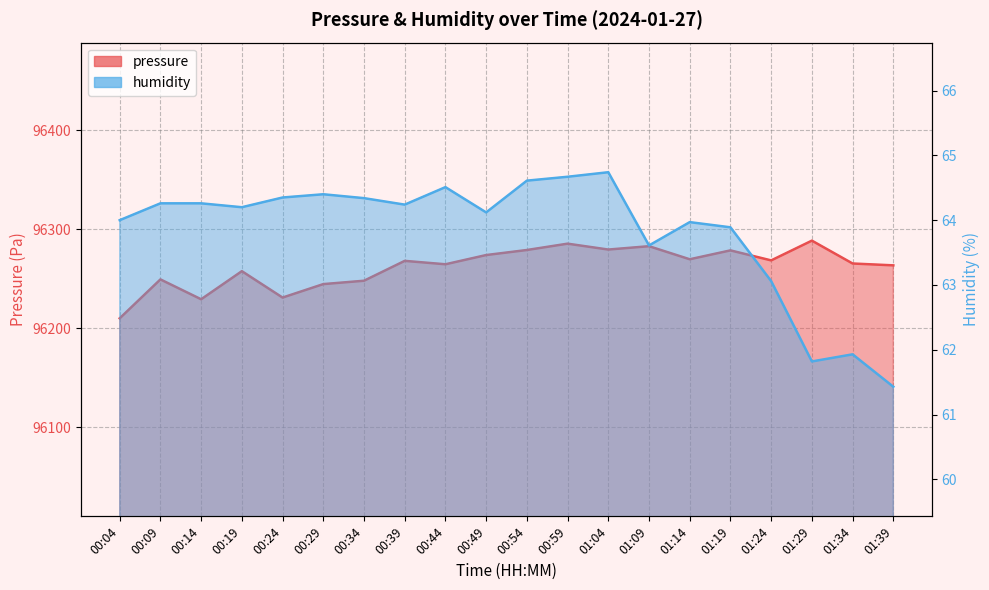

What is the label of the 3rd point from the left?

00:14